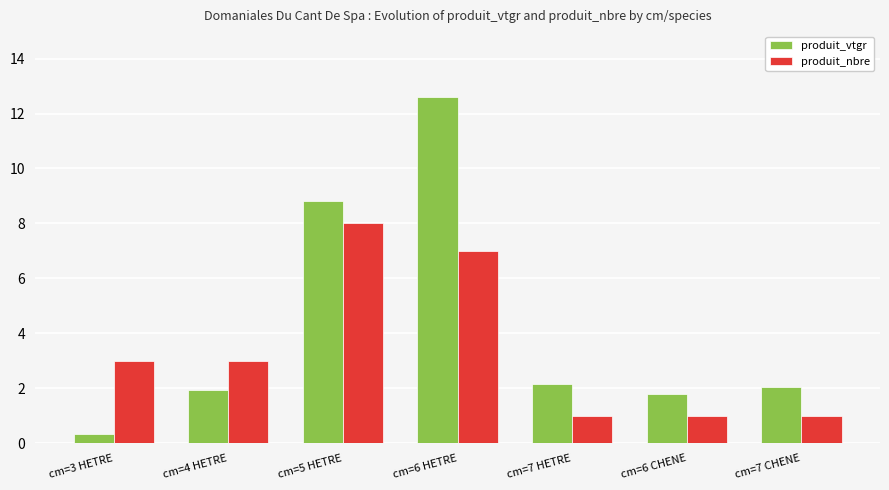

List the series in order of their peak value, highest first.

produit_vtgr, produit_nbre